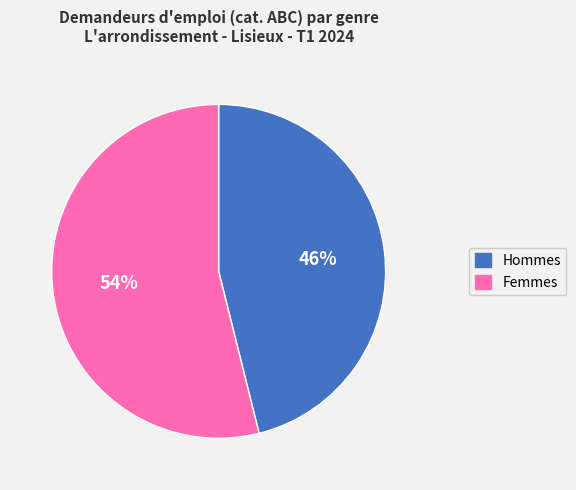

True or false: Femmes accounts for 42% of the total.

False